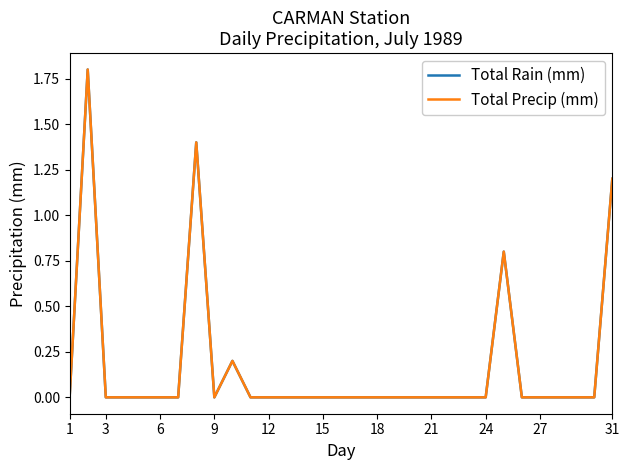

What is the maximum value for Total Precip (mm)?

1.8